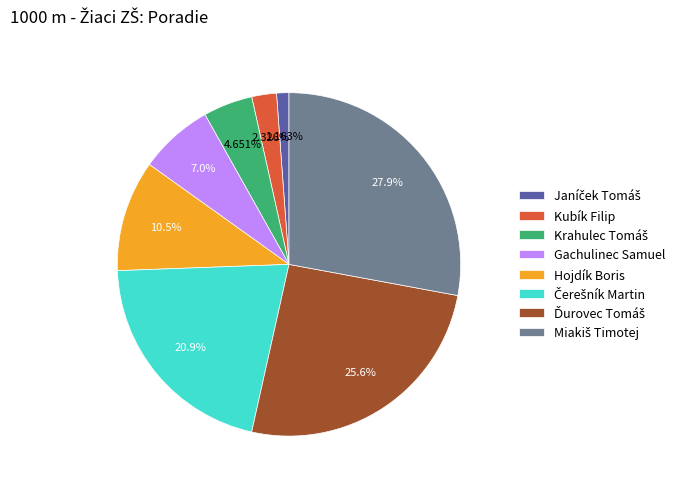

Is there any slice that represents more than half of the pie?

No